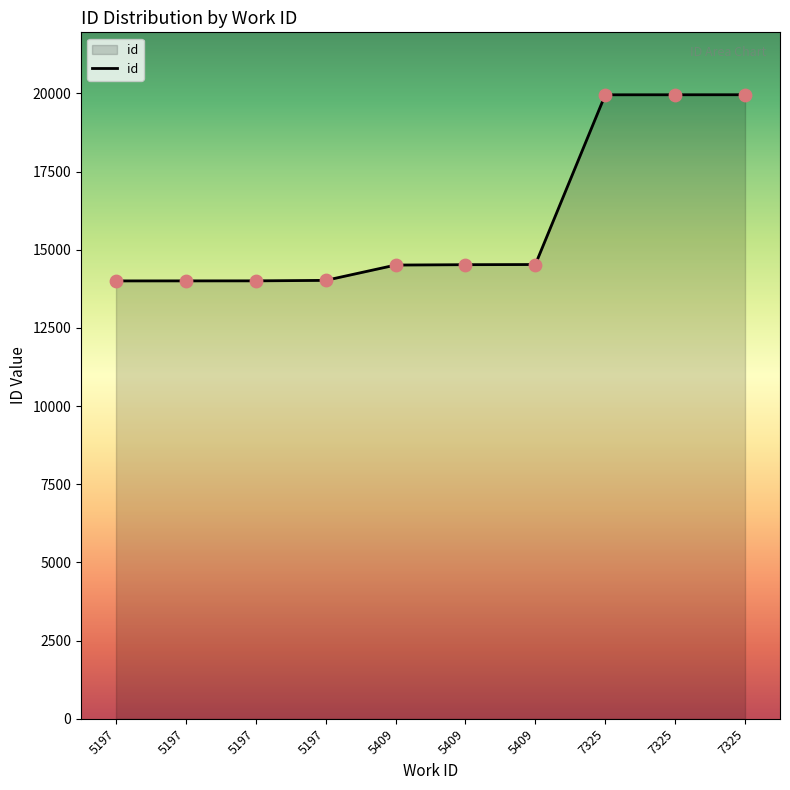

Between 5197 and 7325, which is larger?

7325